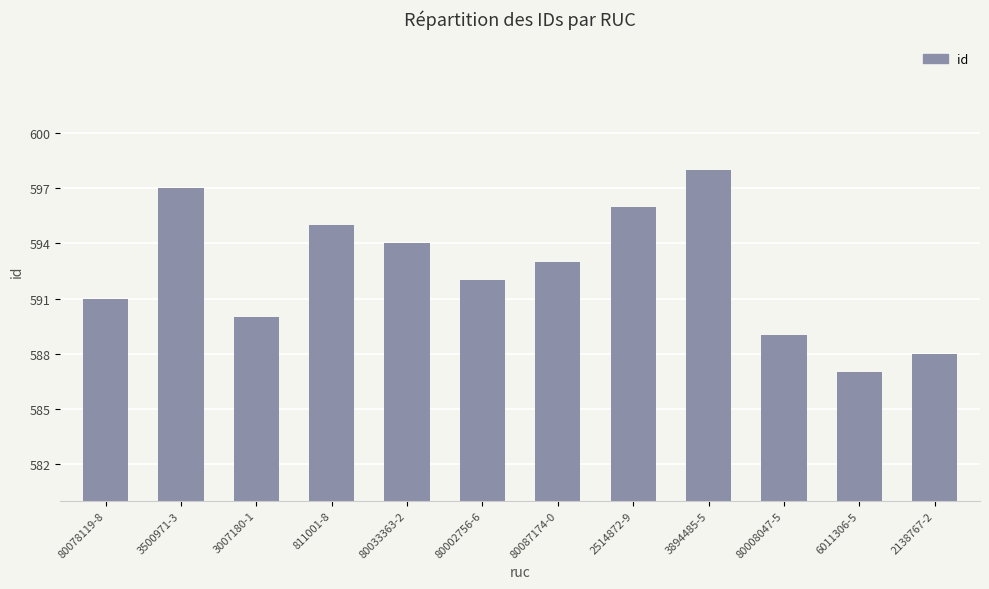

True or false: the data shows 596 at 2514872-9.

True